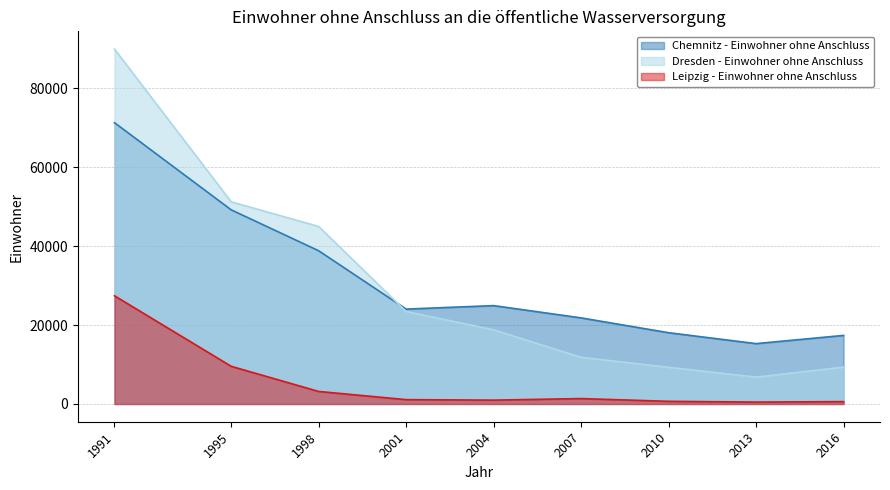

Rank the categories by Dresden - Einwohner ohne Anschluss value from lowest to highest.

2013, 2010, 2016, 2007, 2004, 2001, 1998, 1995, 1991